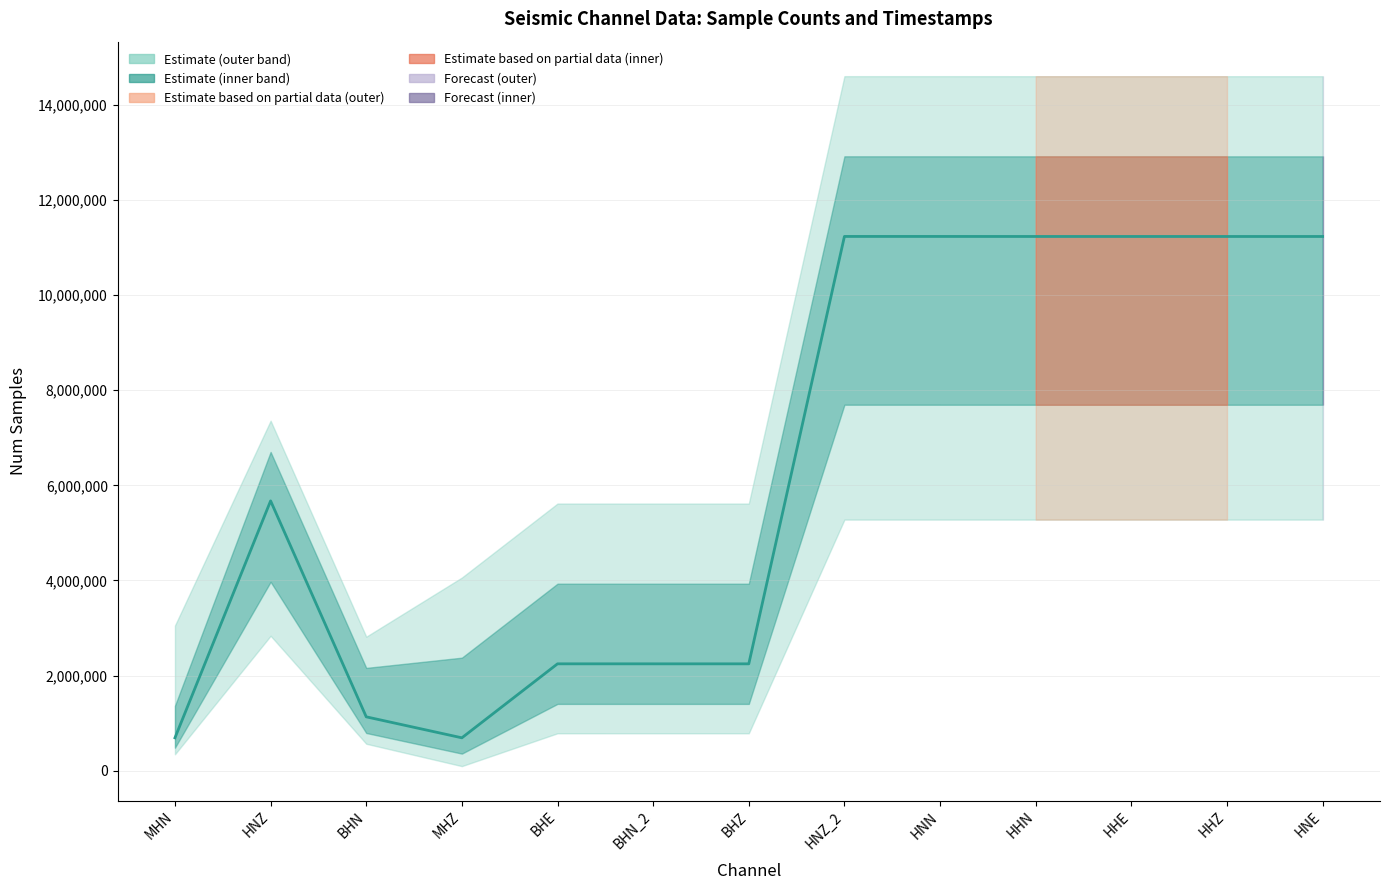

List the labels in order of value, largest first.

HNZ_2, HNN, HHN, HHE, HHZ, HNE, HNZ, BHE, BHN_2, BHZ, BHN, MHN, MHZ